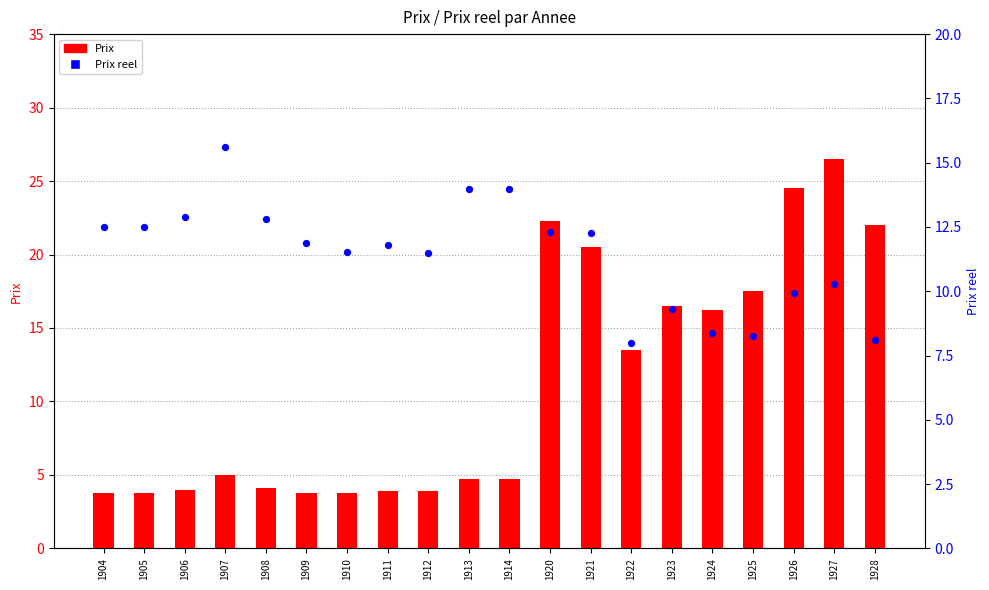

At how many categories does at least one series exceed 12?

16